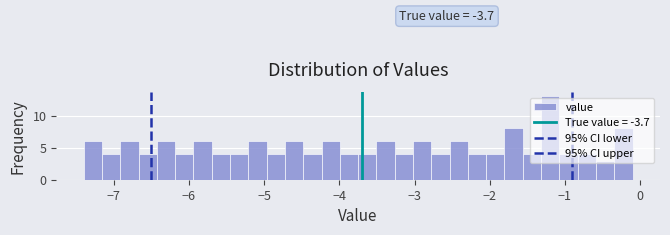

Read against the x-axis, roughly where is the centre of the tallest bar?

-1.2